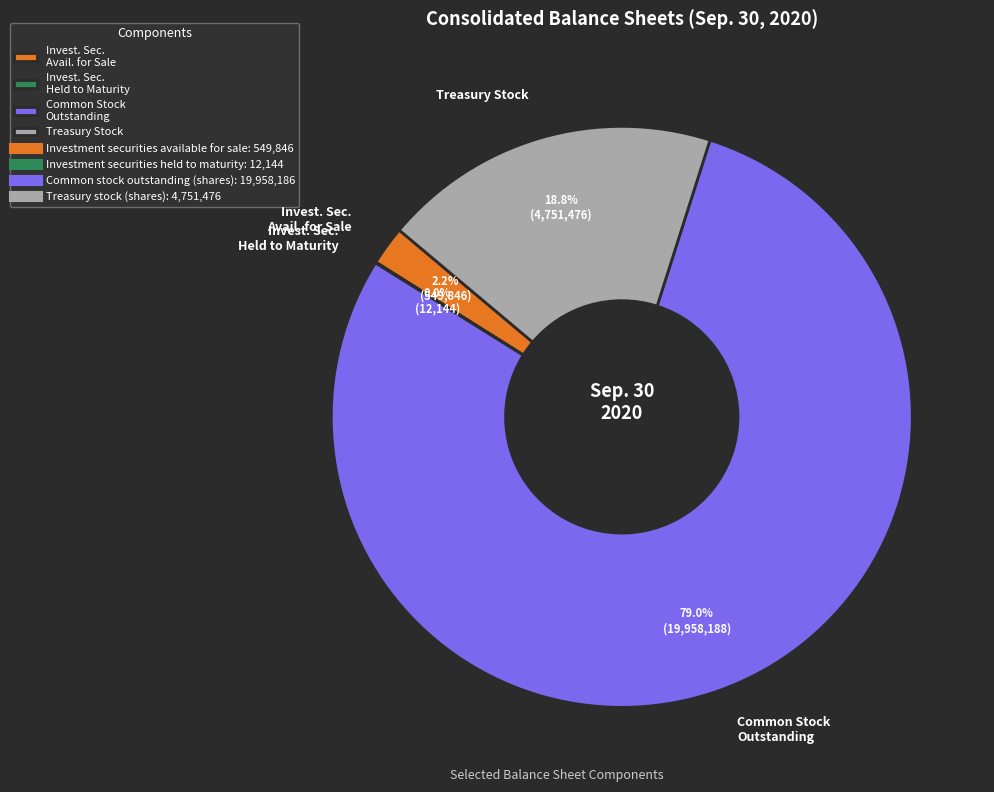

What is the largest slice in the pie chart?

Common Stock Outstanding